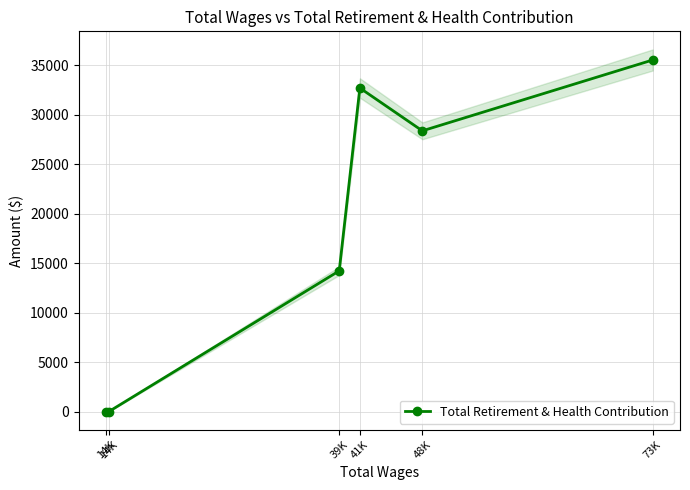

Which has a higher value, 41K or 39K?

41K